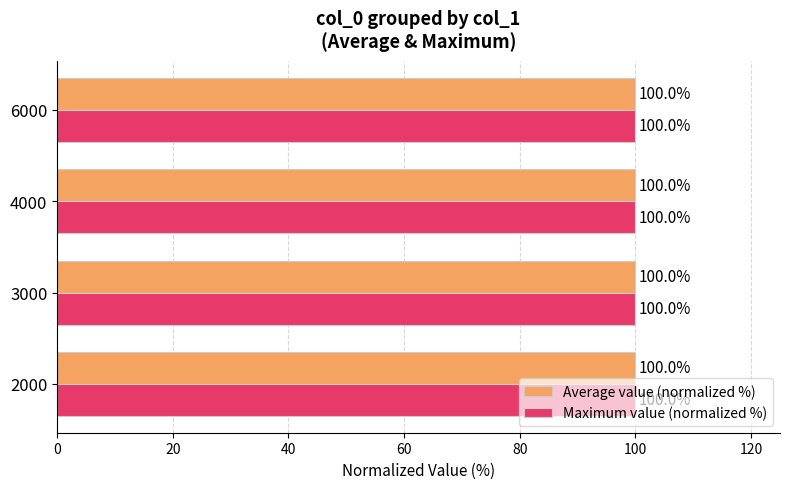

At how many categories does at least one series exceed 99?

4